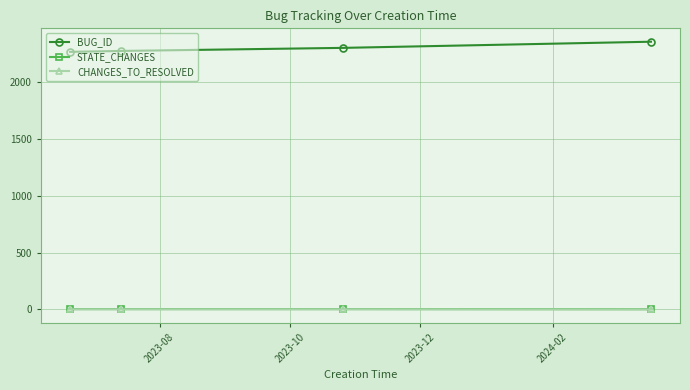

True or false: STATE_CHANGES and CHANGES_TO_RESOLVED cross at least once.

False